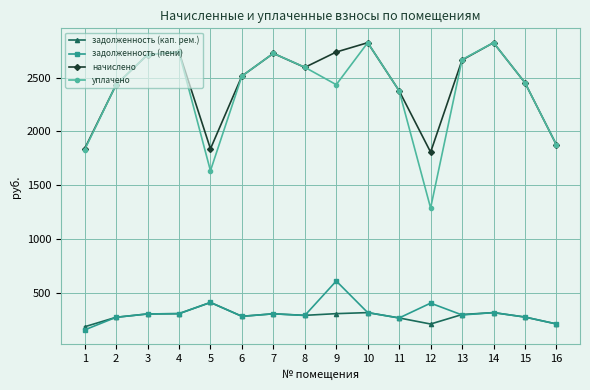

What are all the series names shown in the legend?

задолженность (кап. рем.), задолженность (пени), начислено, уплачено